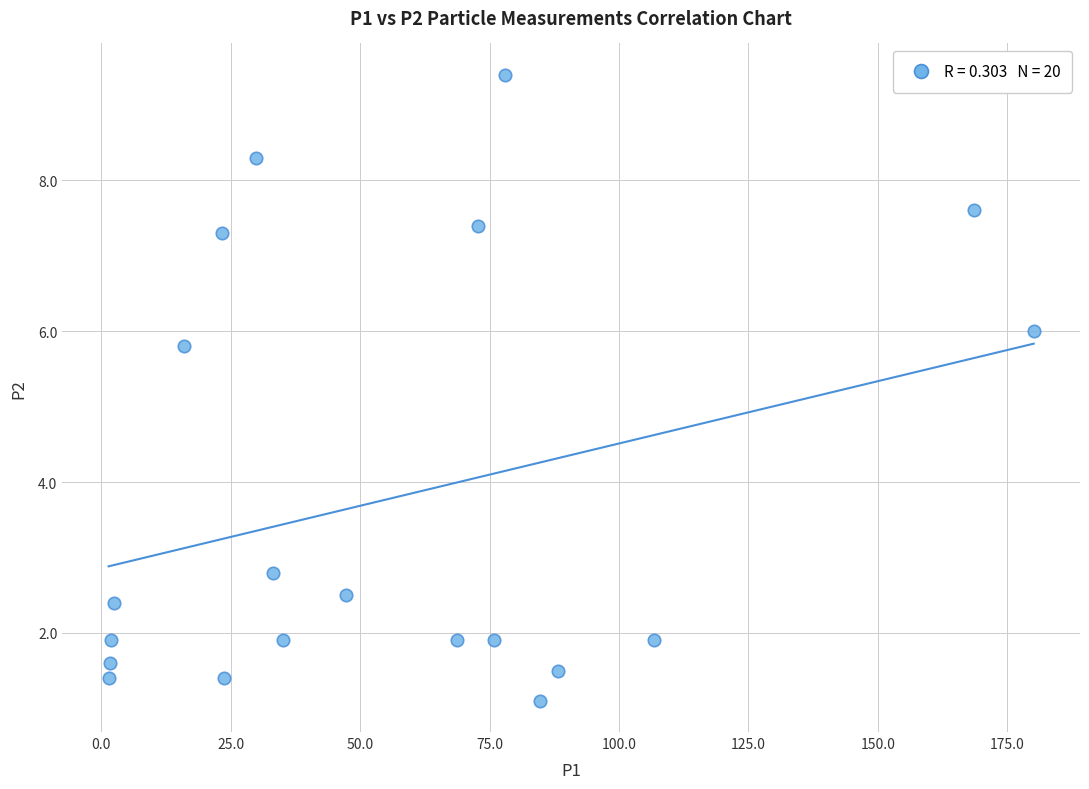

What is the range of Y values (max minus min)?

8.3